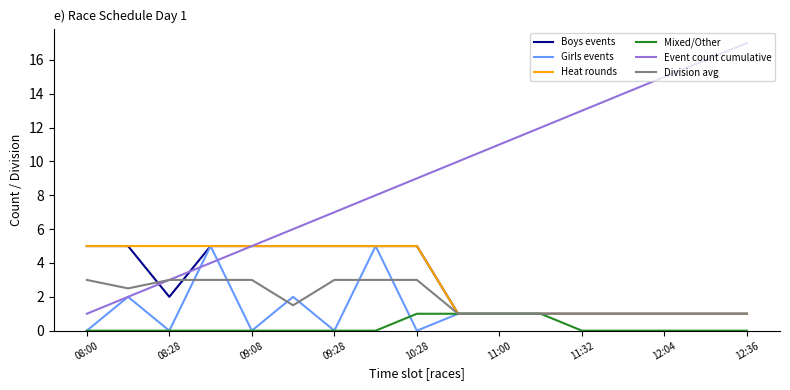

True or false: Event count cumulative and Mixed/Other intersect in this chart.

False